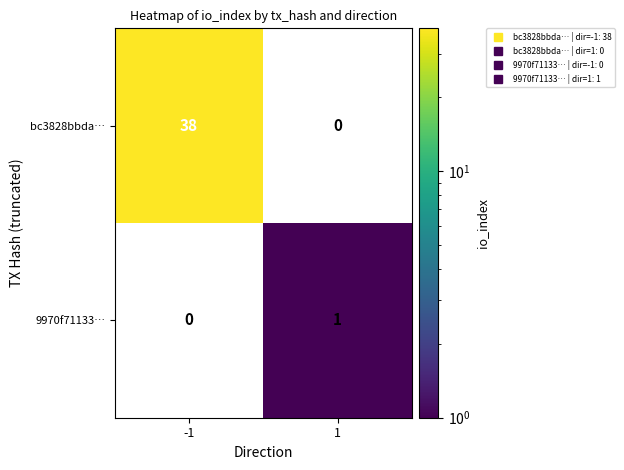

What is the highest value of the bc3828bbda… series?

38.0